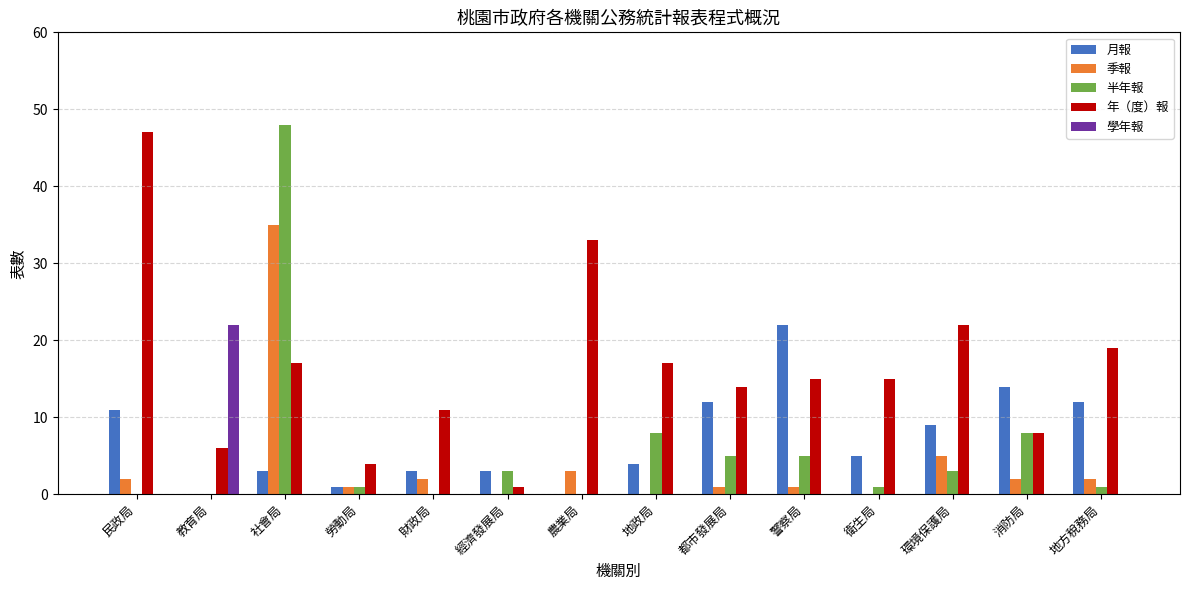

Which series has the largest total across all categories?

年（度）報